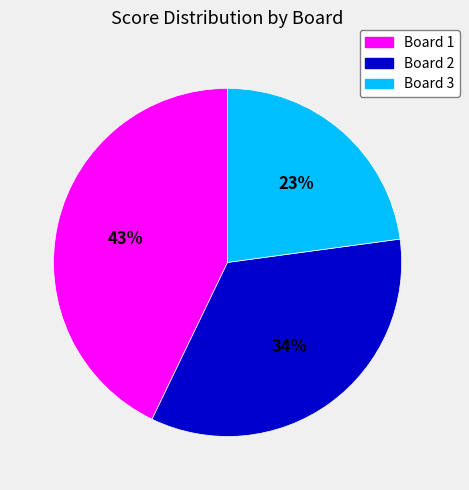

Is there any slice that represents more than half of the pie?

No